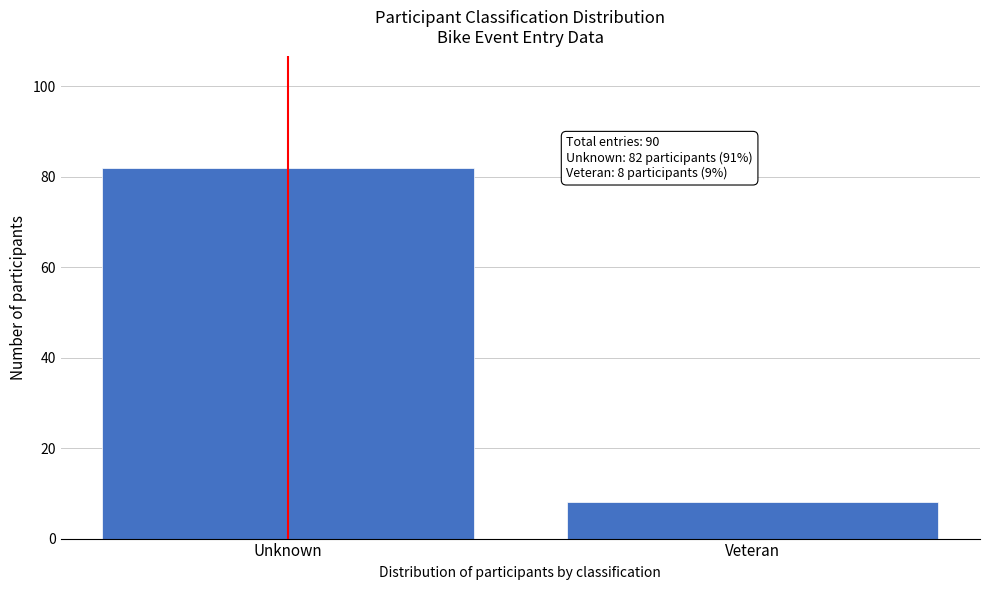

Reading right to left, extract all data points from this chart.

Veteran=8	Unknown=82